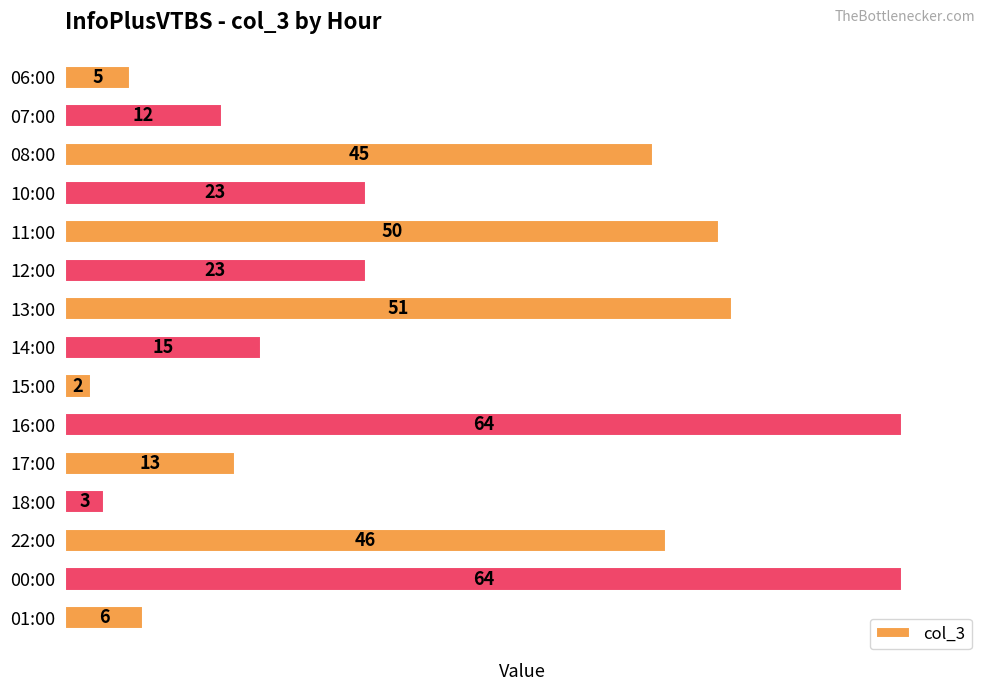

What is the difference between the second highest and second lowest values?

61